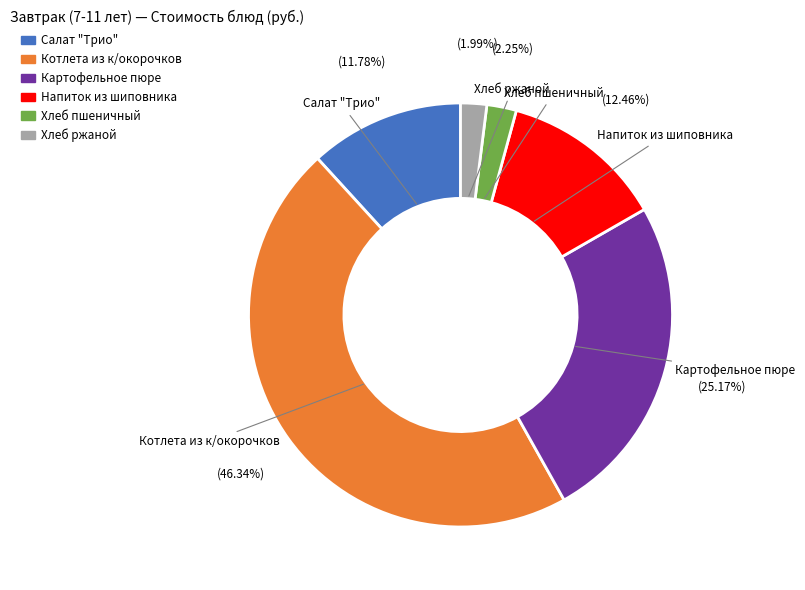

True or false: Котлета из к/окорочков accounts for 35% of the total.

False